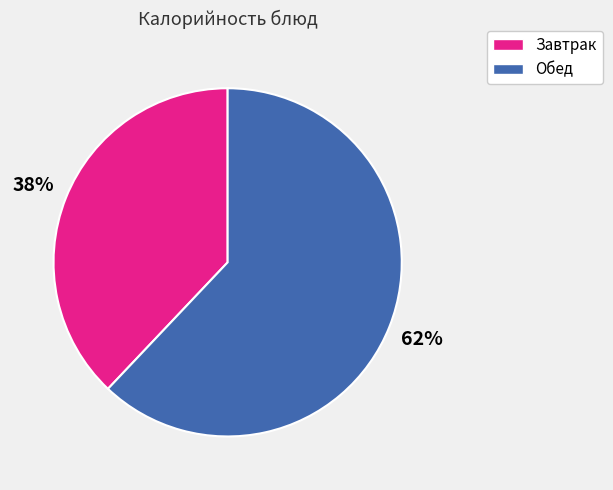

Is there a majority slice in this chart?

Yes